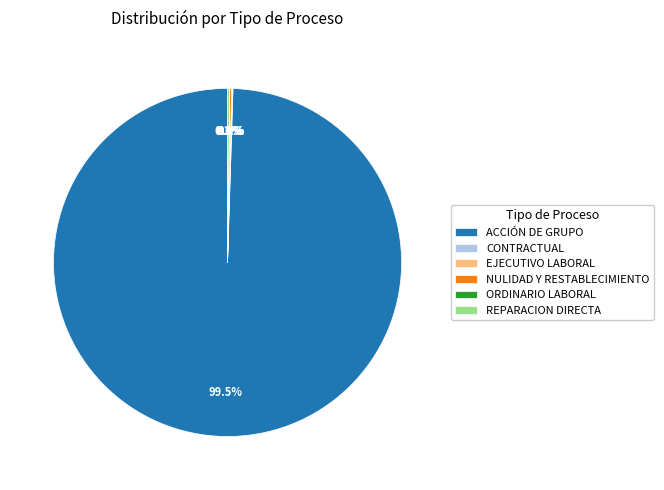

Is ACCIÓN DE GRUPO the majority of the pie?

Yes